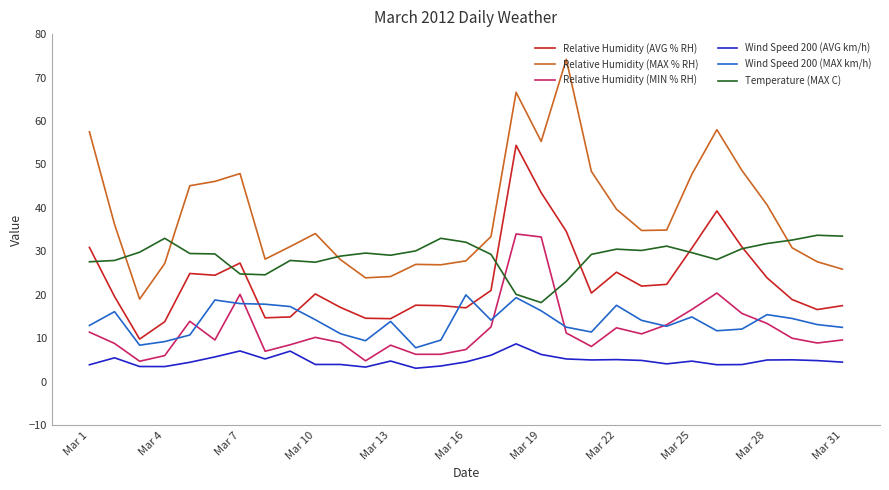

True or false: Relative Humidity (MAX % RH) and Relative Humidity (AVG % RH) intersect in this chart.

False